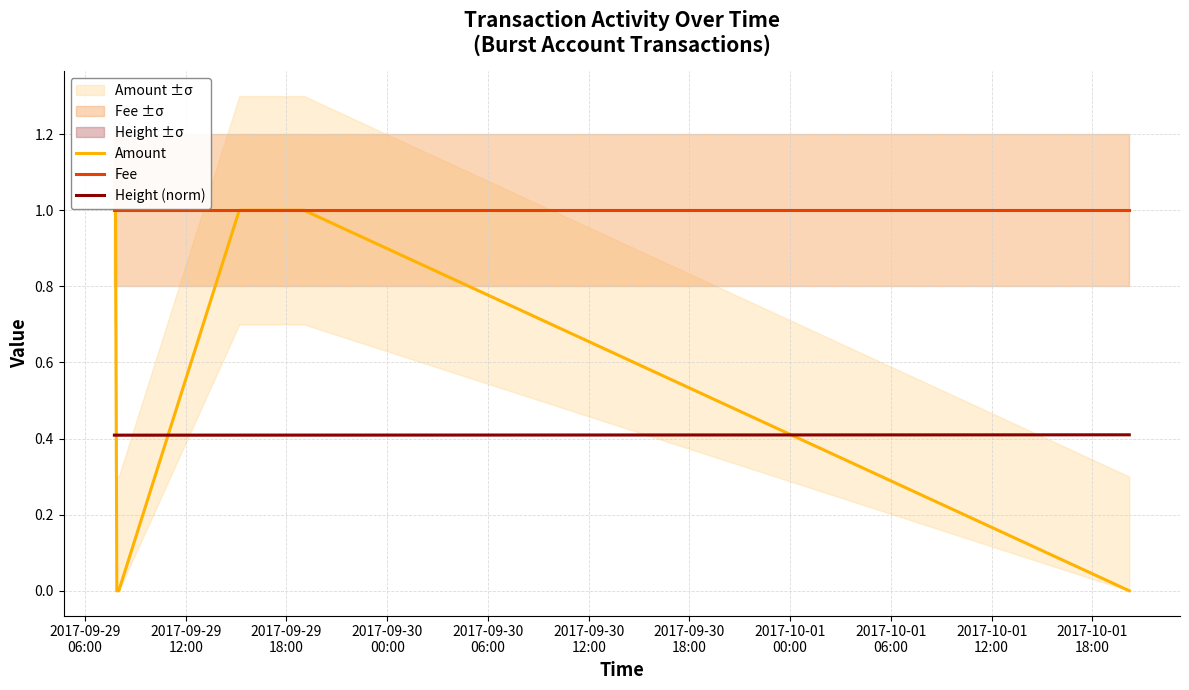

After their last crossing, which series has the higher values: Amount or Height (norm)?

Height (norm)